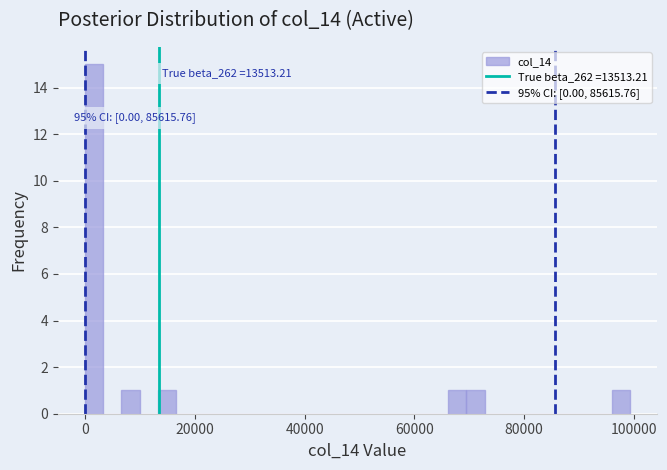

Around what value on the x-axis is the tallest bar? Give the approximate position of its centre, as read against the axis.

2000